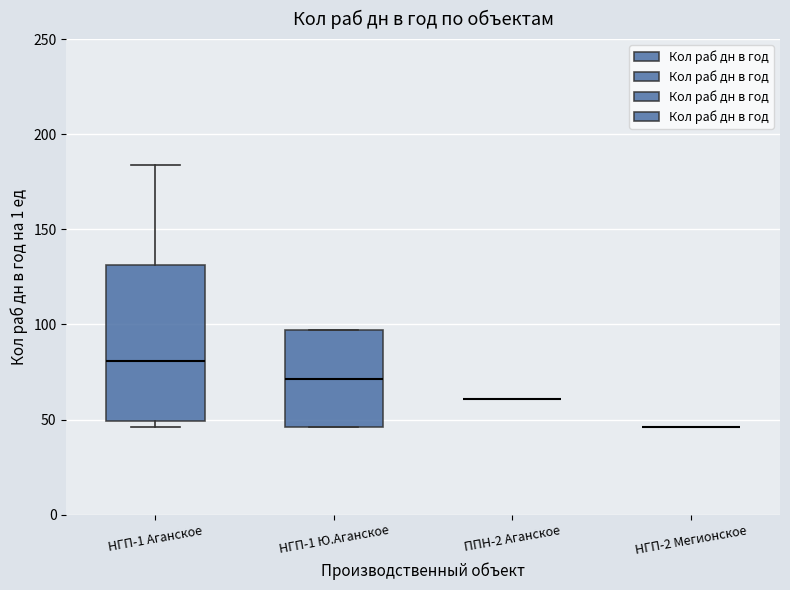

Comparing the boxes themselves (not the whiskers), which one is the tallest?

НГП-1 Аганское